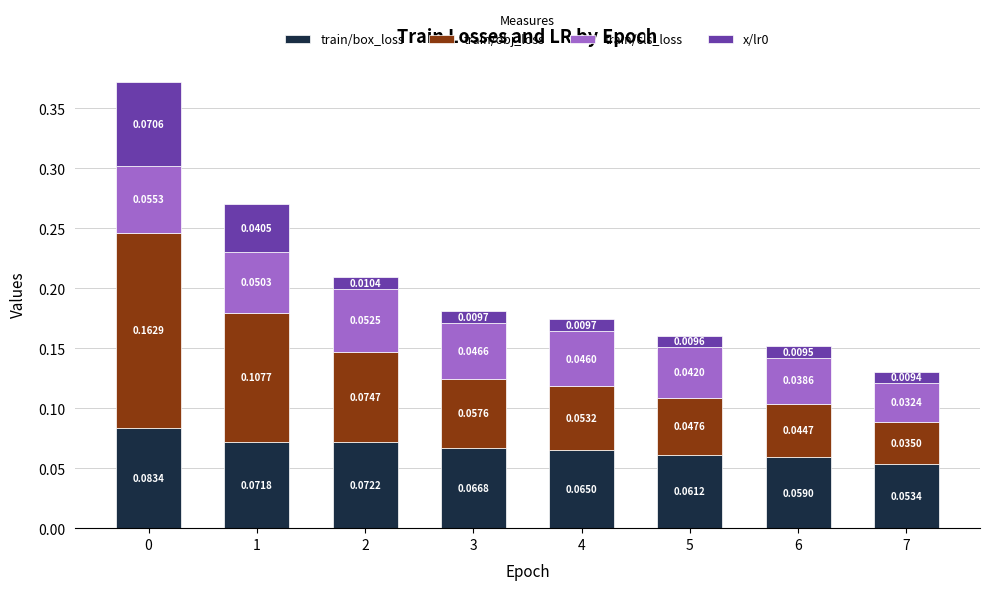

Count the number of data series in this chart.

4